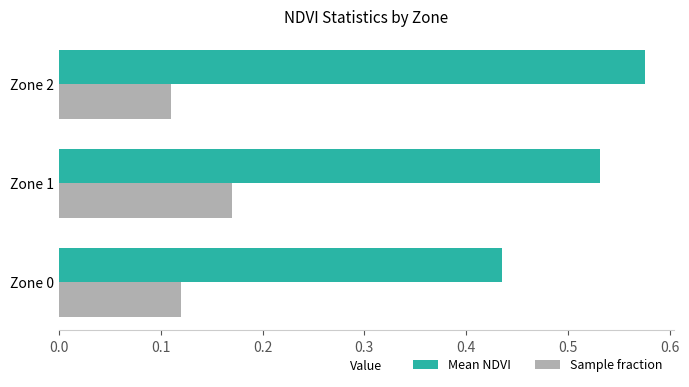

What is the sum of all Mean NDVI values?

1.5